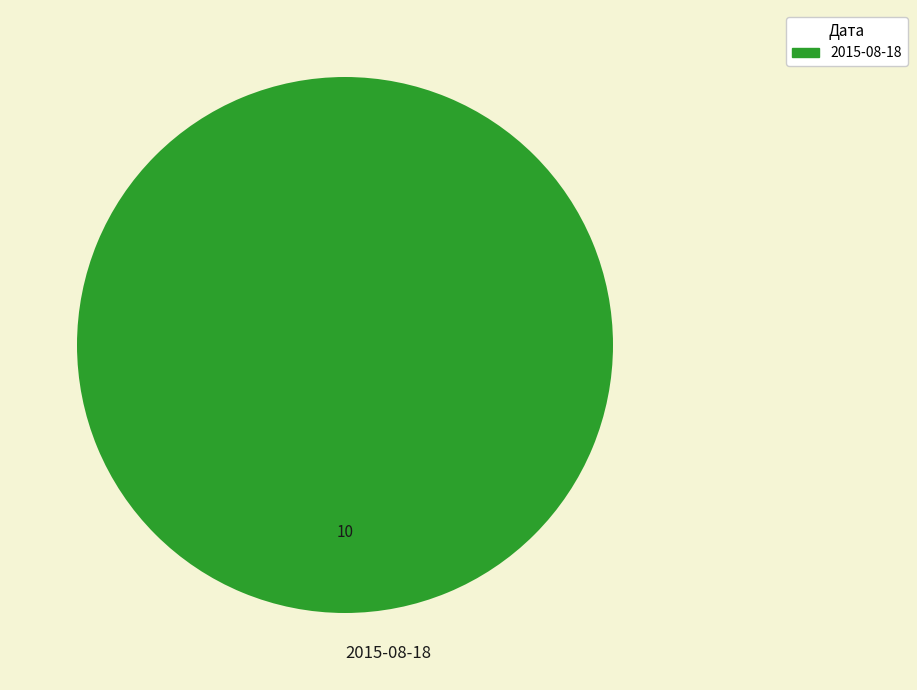

Is there any slice that represents more than half of the pie?

Yes